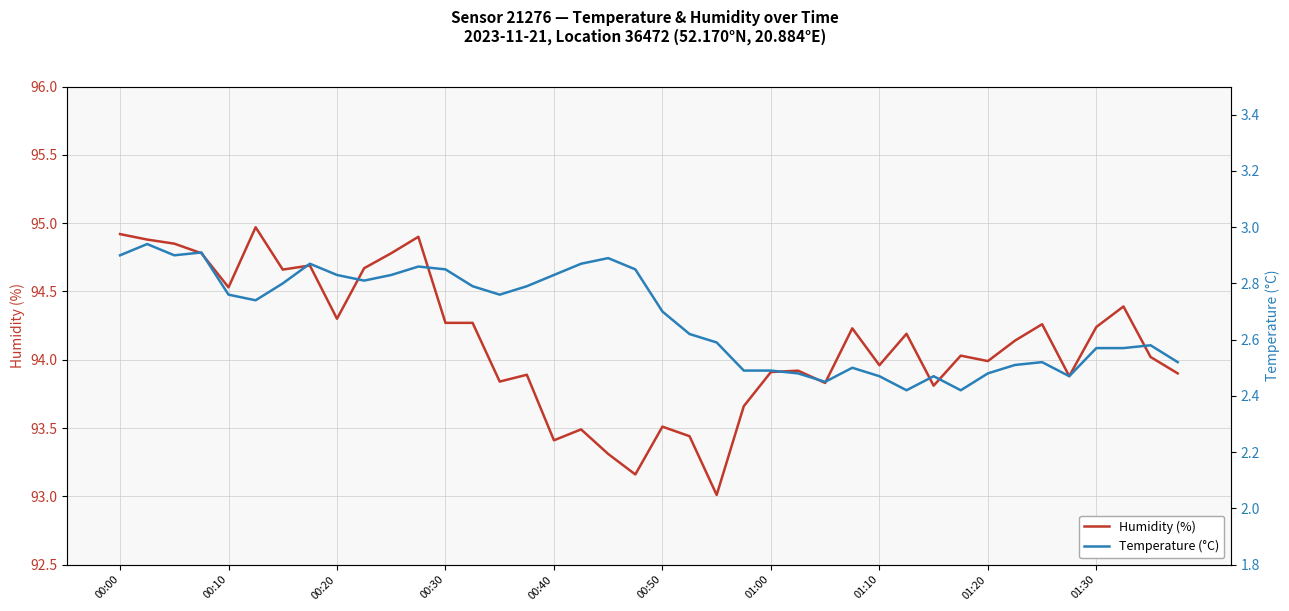

What is the sum of the Temperature (°C) values at 17 and 14?

5.6